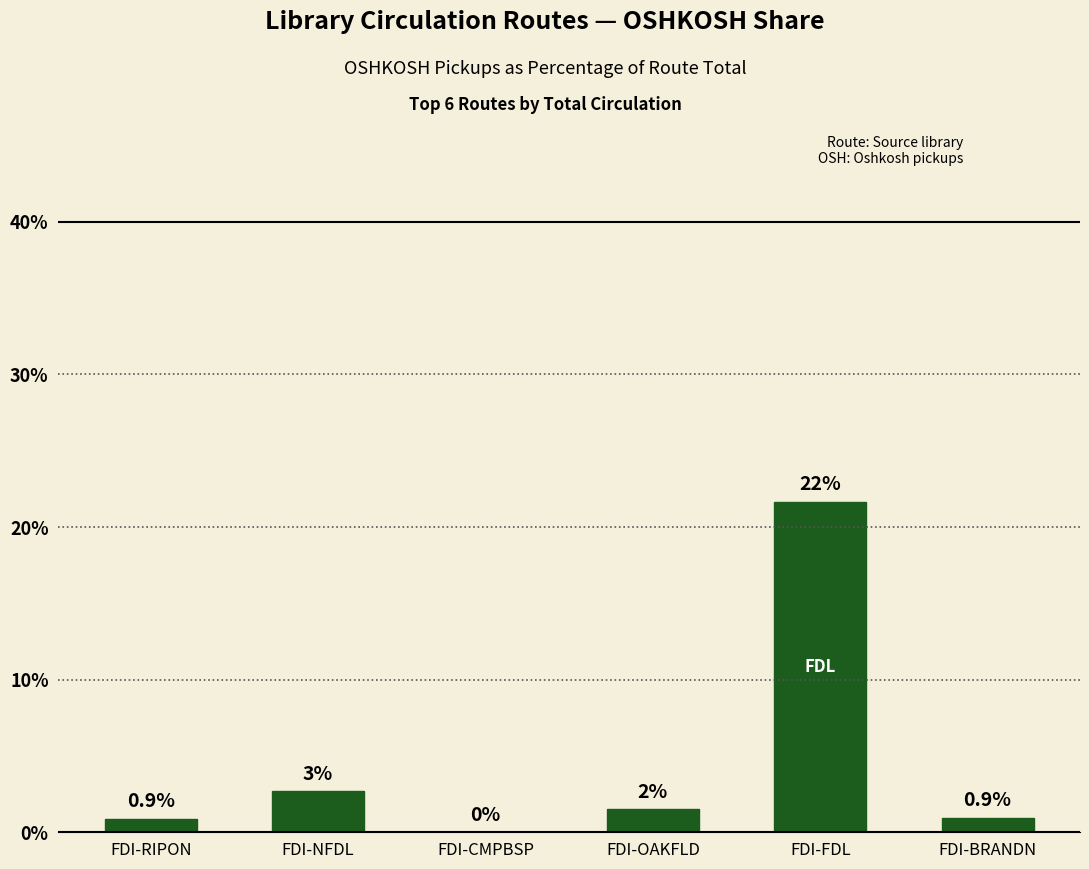

At which category does the chart reach its peak across all series?

FDI-FDL